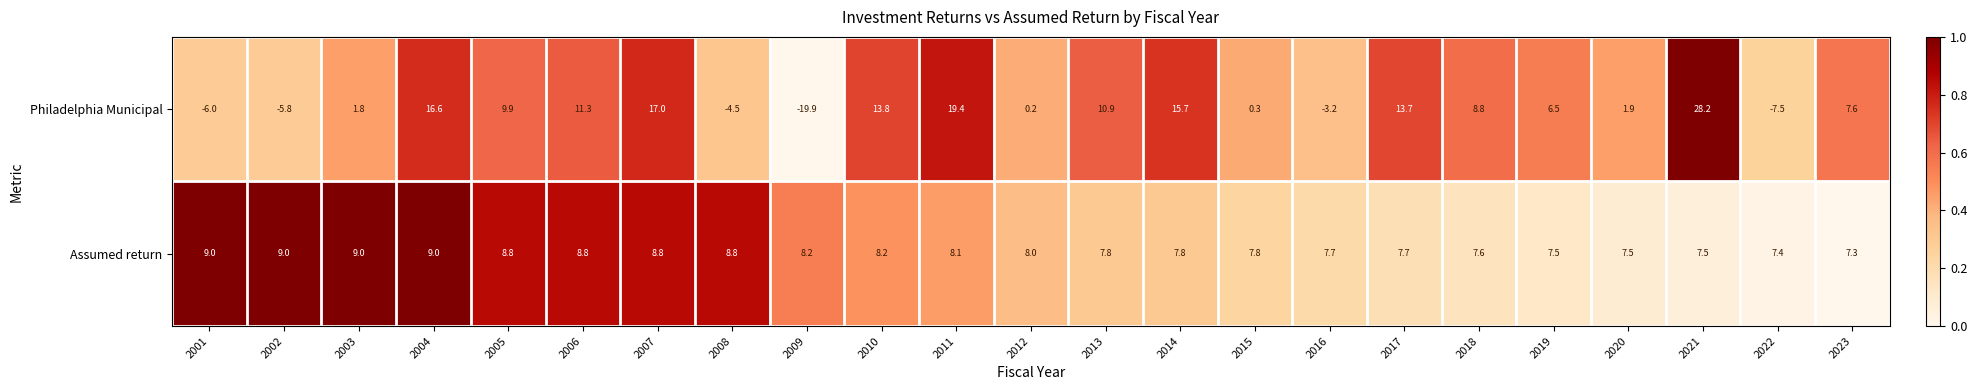

What is the difference between the maximum and minimum values in the Philadelphia Municipal series?

48.1